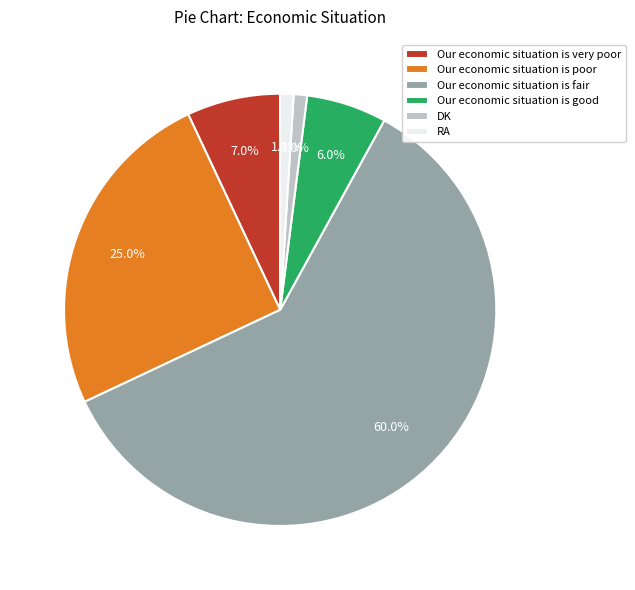

To the nearest percent, what is the average slice percentage?

17%